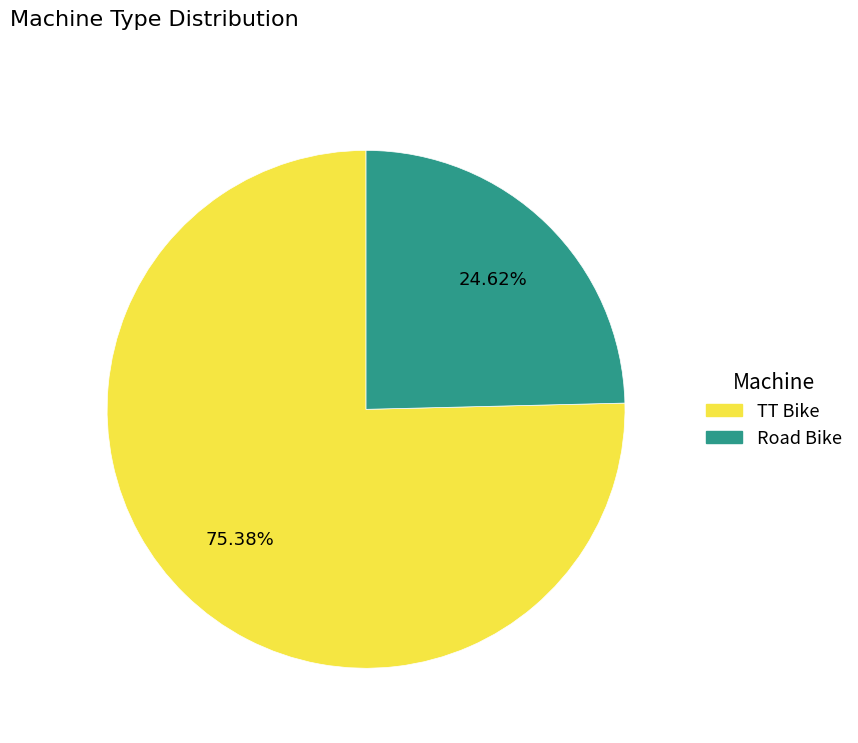

Combined, do Road Bike and TT Bike account for over 50%?

Yes